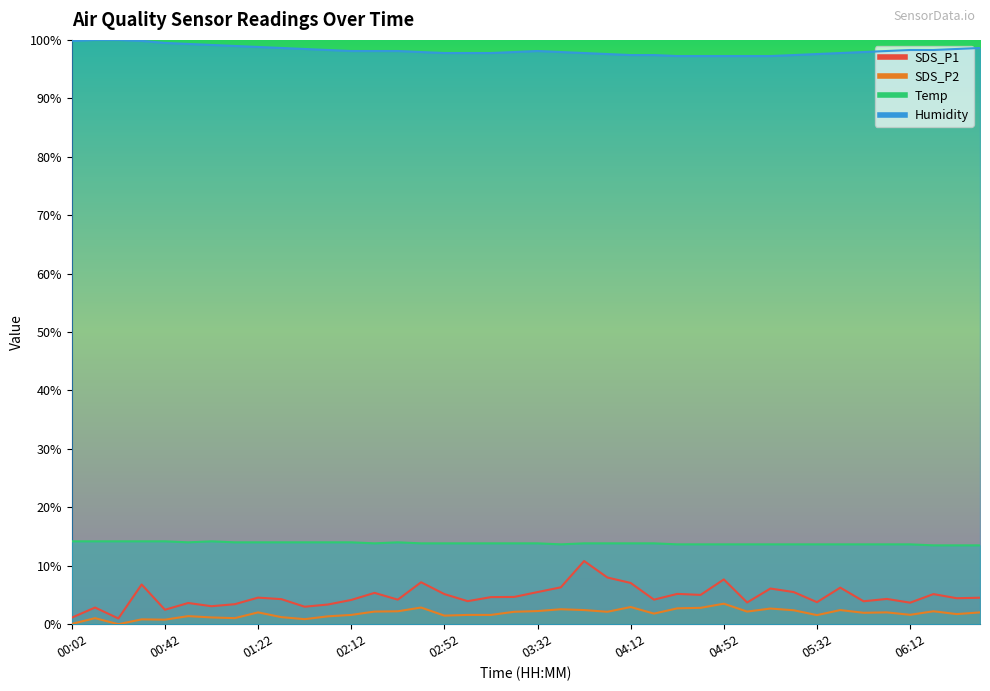

What is the difference between the Humidity values at 03:02 and 04:32?

0.5